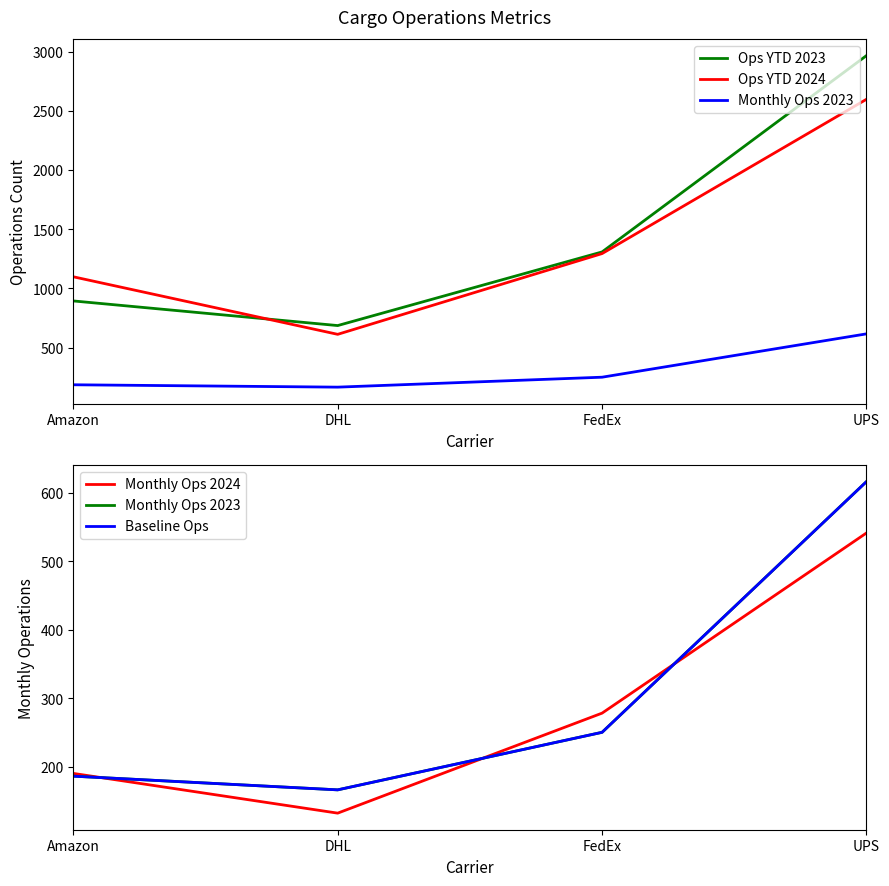

Rank the series at DHL from lowest to highest value.

Monthly Ops 2024, Monthly Ops 2023, Baseline Ops, Ops YTD 2024, Ops YTD 2023